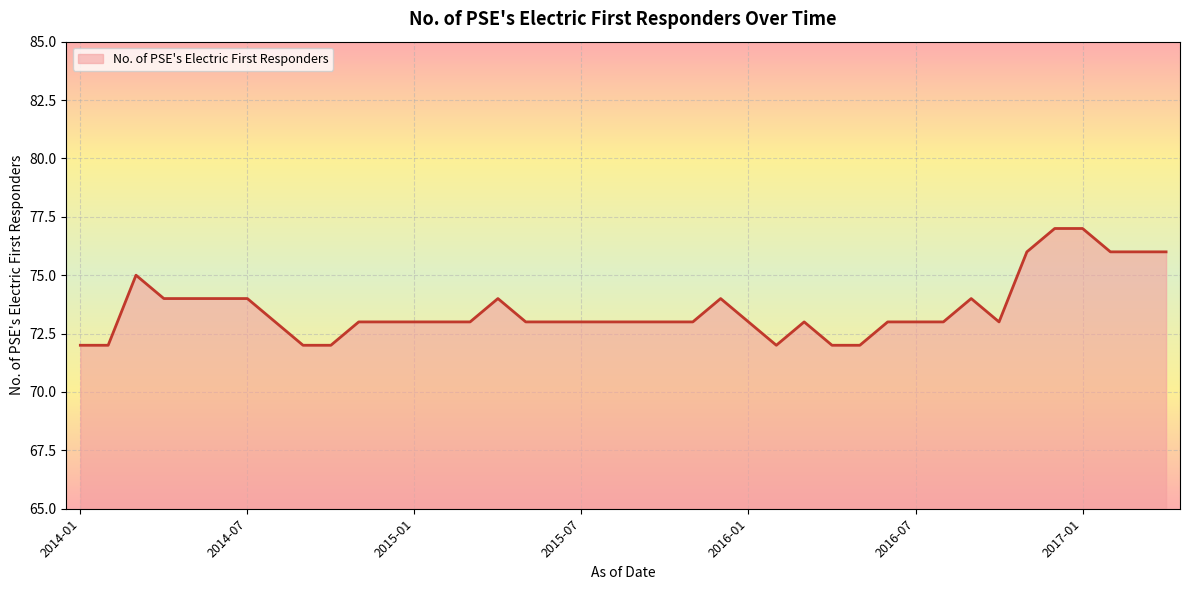

What is the difference between the maximum and minimum values?

5